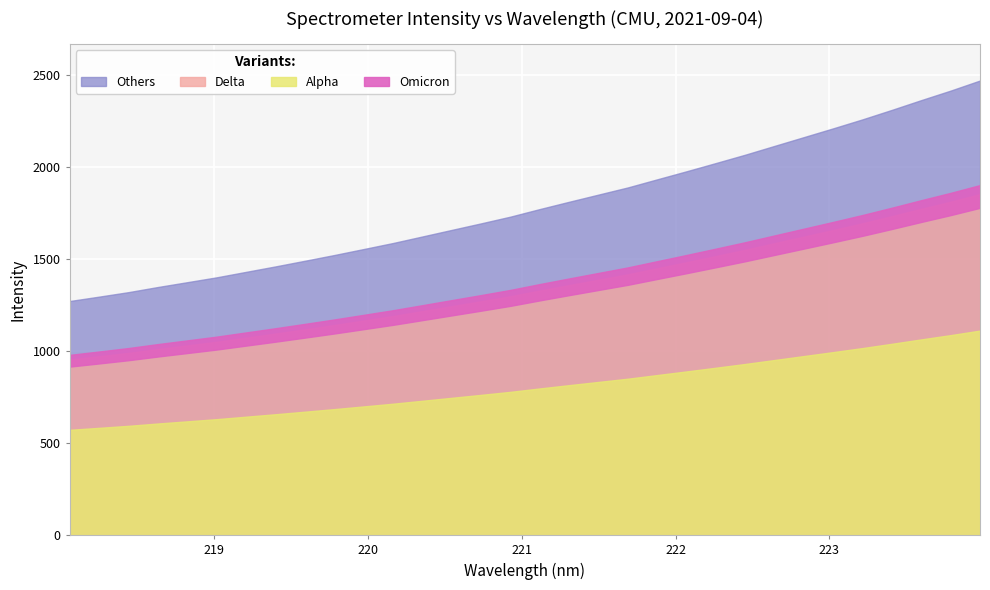

What is the maximum value shown in the chart?

2467.7